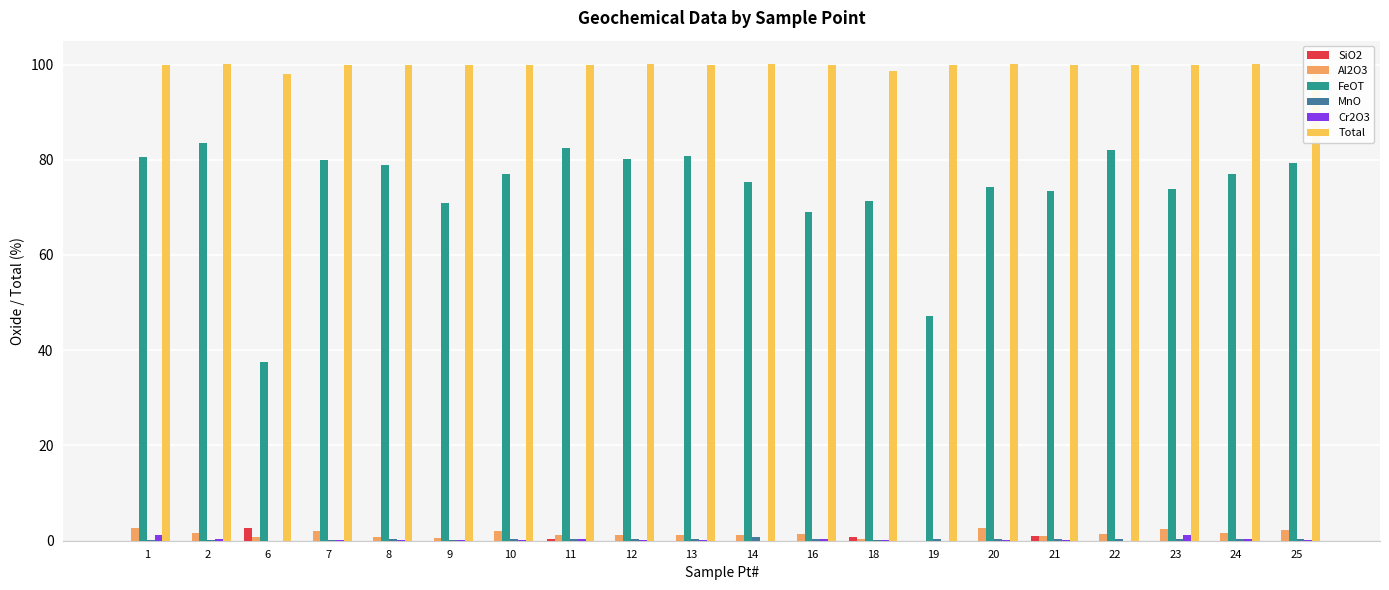

What is the greatest value displayed?

100.0